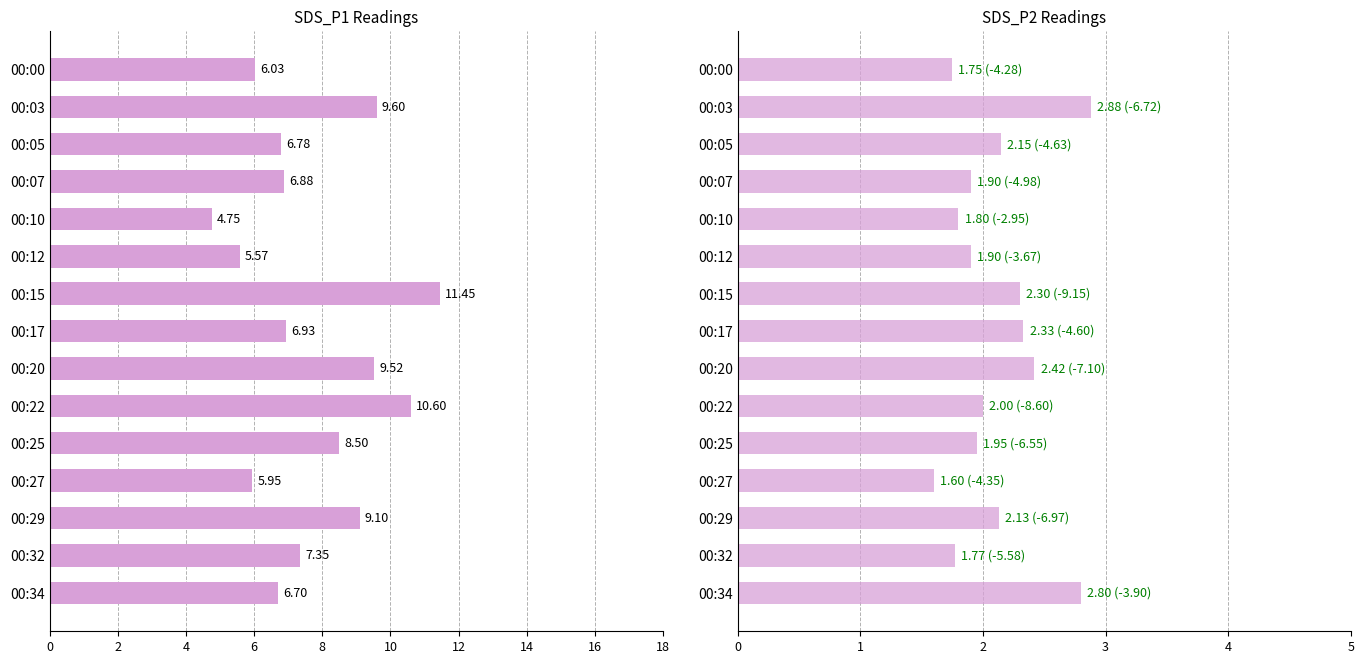

Rank the series by their maximum value, from highest to lowest.

SDS_P1, SDS_P2